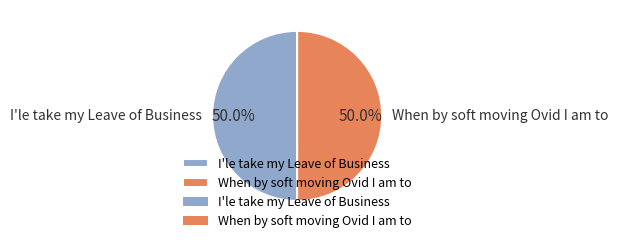

How many segments does this pie chart have?

2